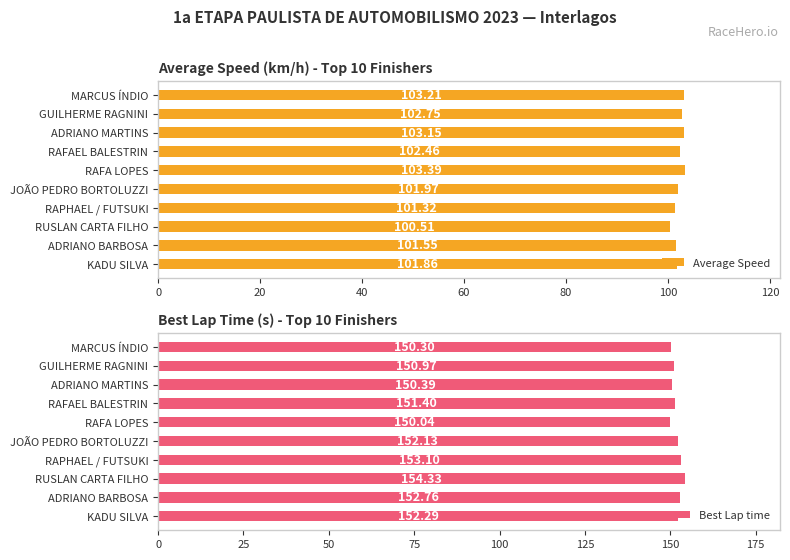

What is the sum of the Average Speed values at ADRIANO BARBOSA and MARCUS ÍNDIO?

204.8